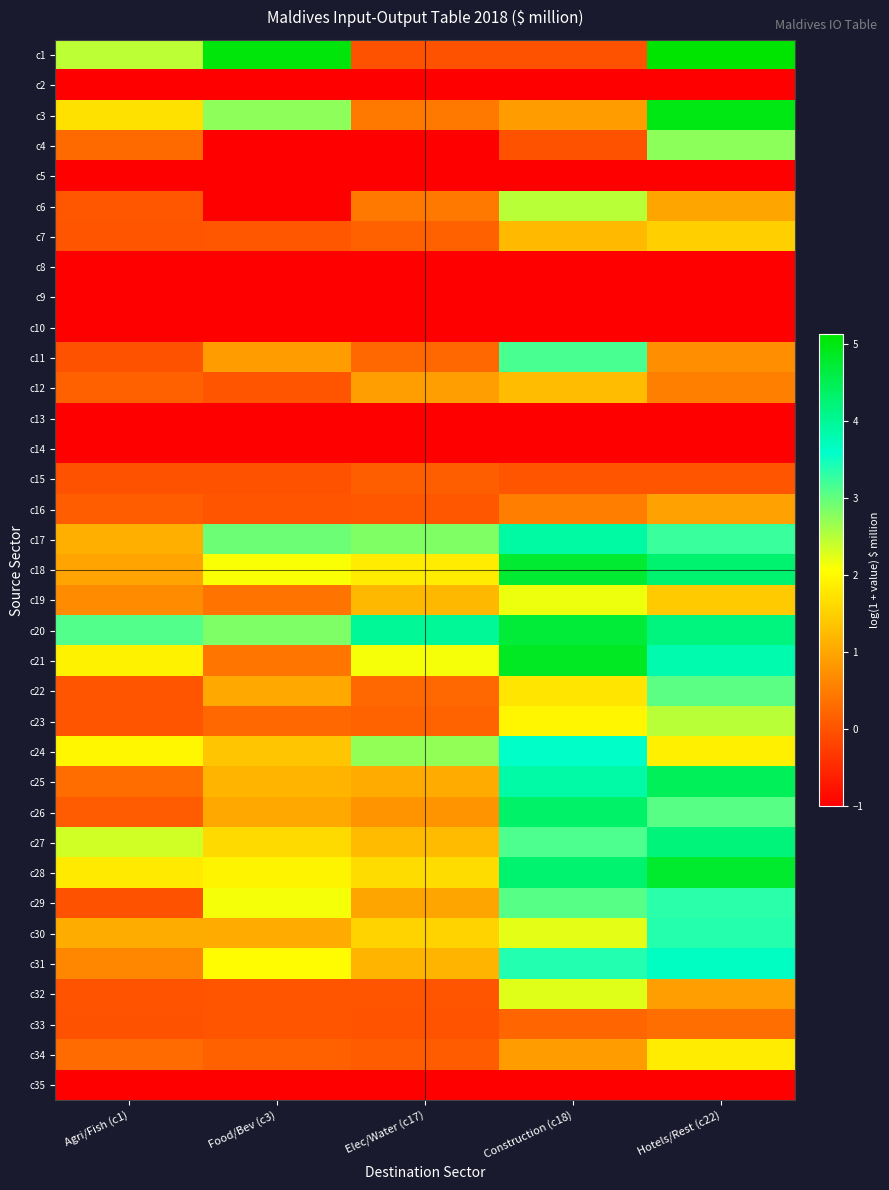

What is the total value across all series at Elec/Water (c17)?

17.3